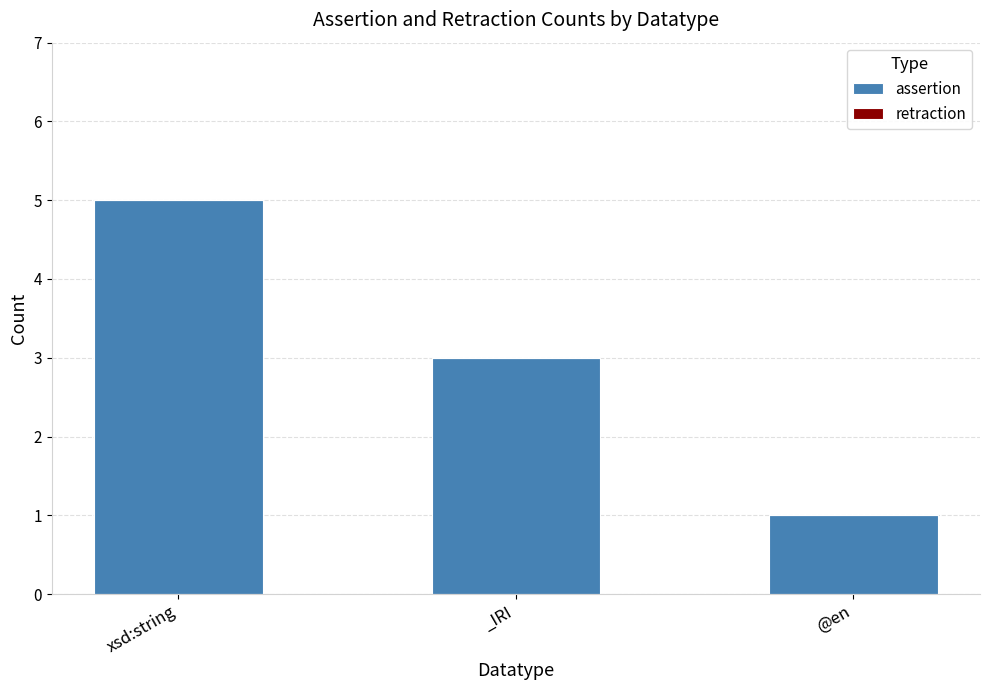

What is the ratio of the value at _IRI to the value at xsd:string?

0.6